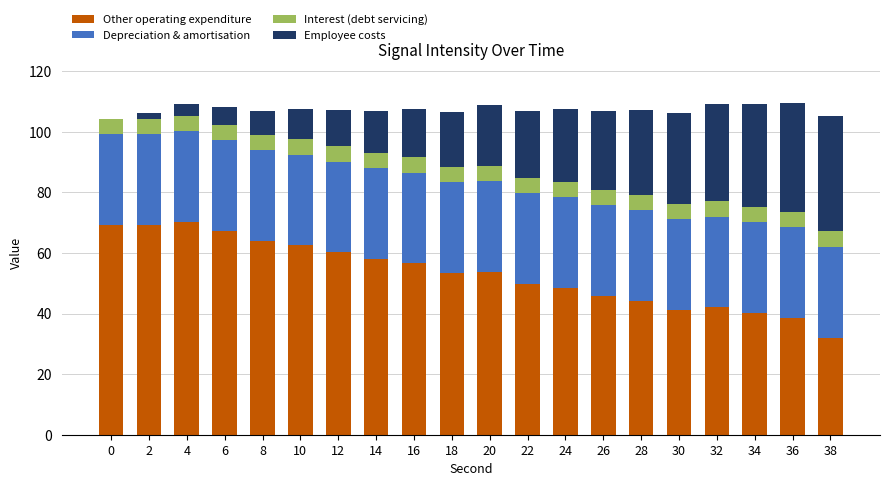

What is the sum of all Other operating expenditure values?

1066.1